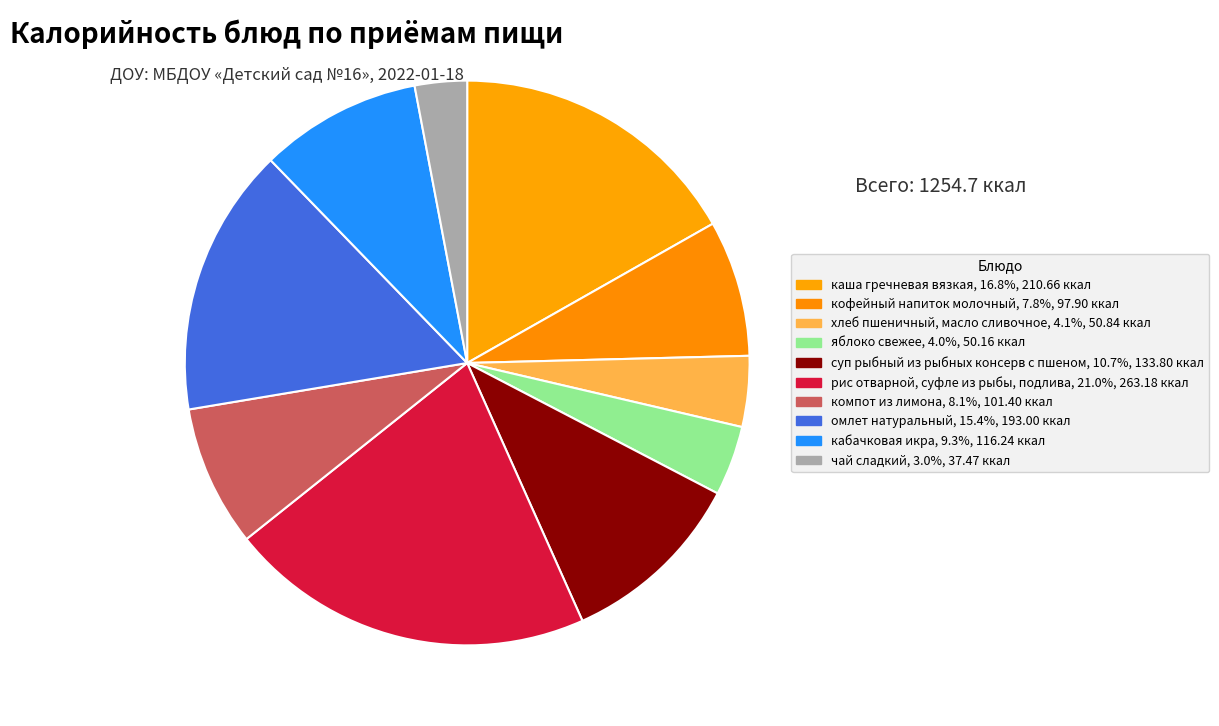

Which slice is the largest?

рис отварной, суфле из рыбы, подлива